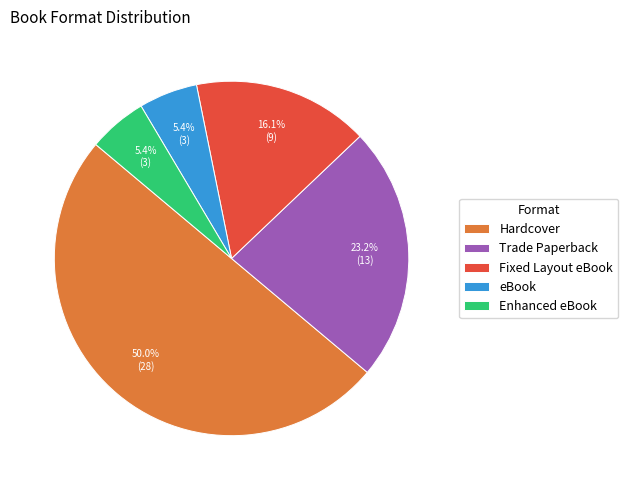

Does eBook account for over 50% of the chart?

No